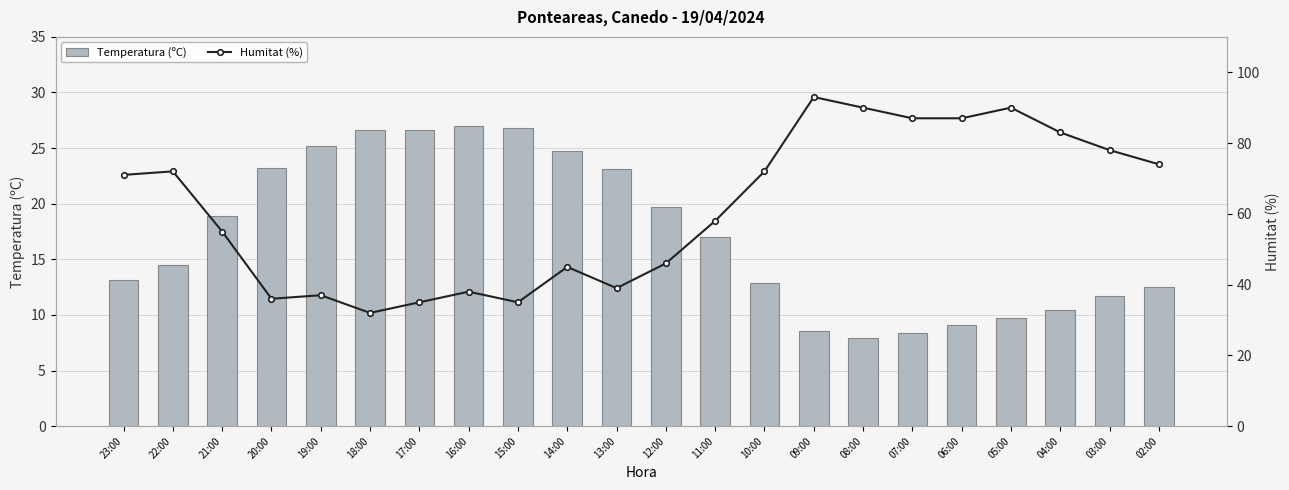

At how many categories does at least one series exceed 10?

22